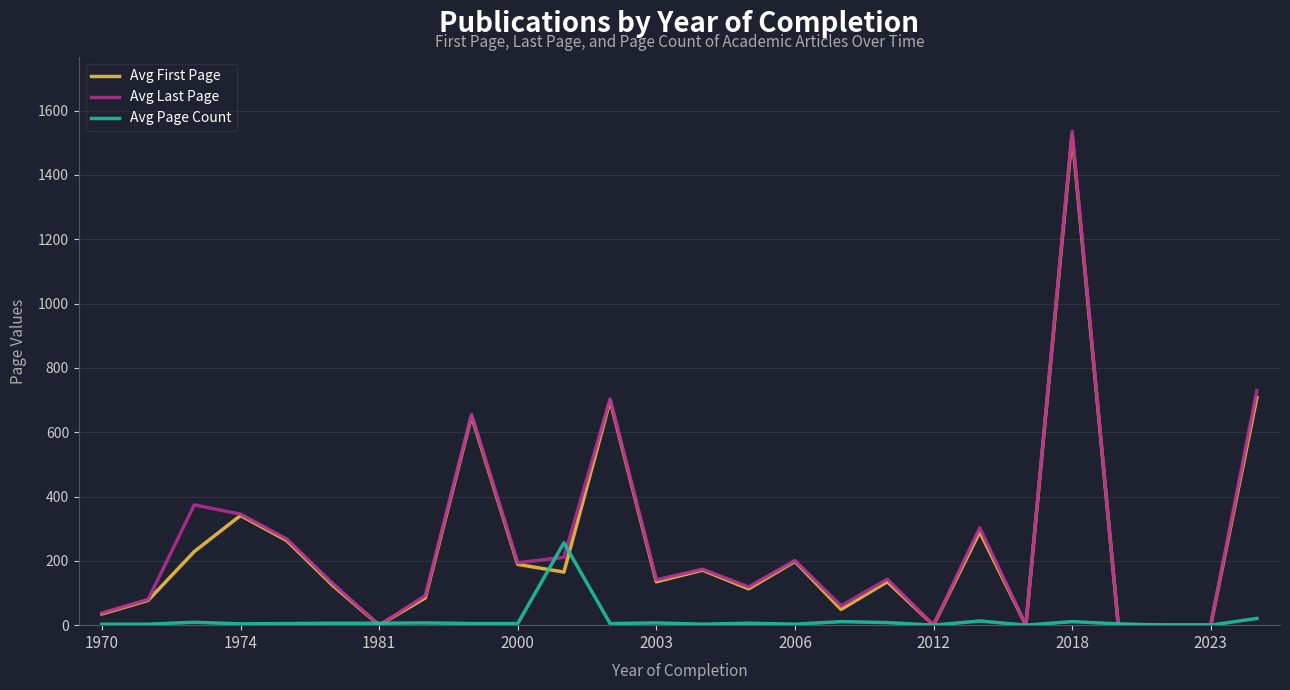

Which series has the largest range (max minus min)?

Avg Last Page